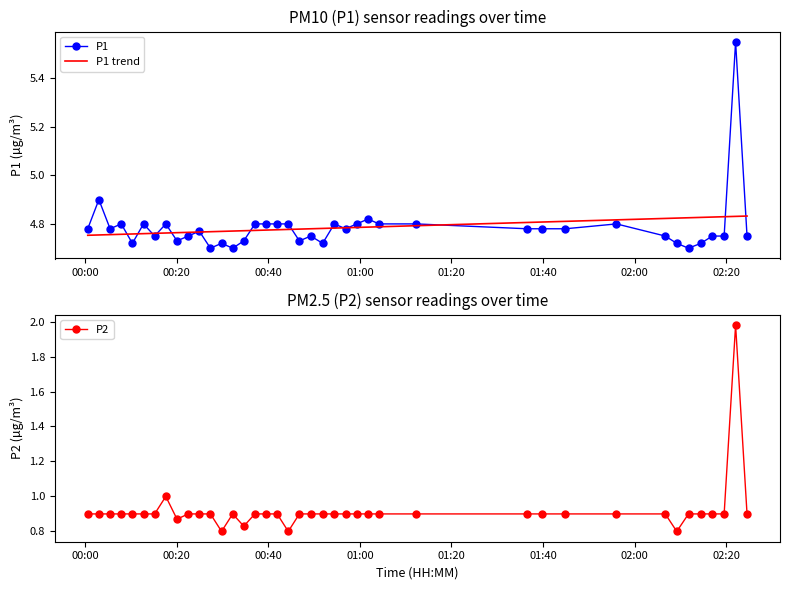

True or false: P2 has more than 0 interior local peaks.

True